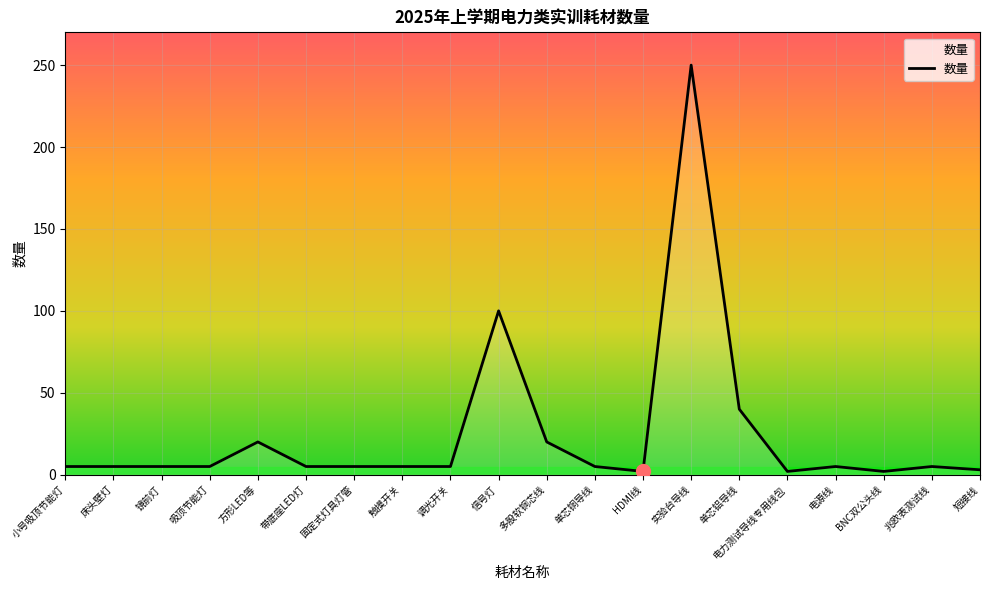

The chart shows a value of 20 at 多股软铜芯线. True or false?

True